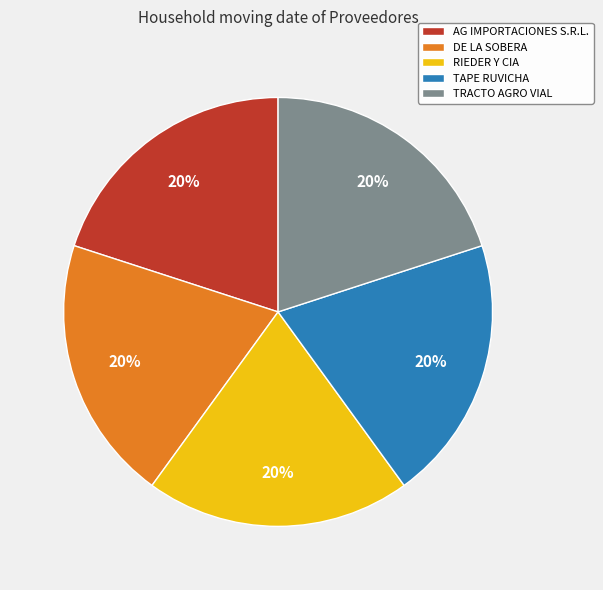

The DE LA SOBERA slice represents 20% of the pie. True or false?

True